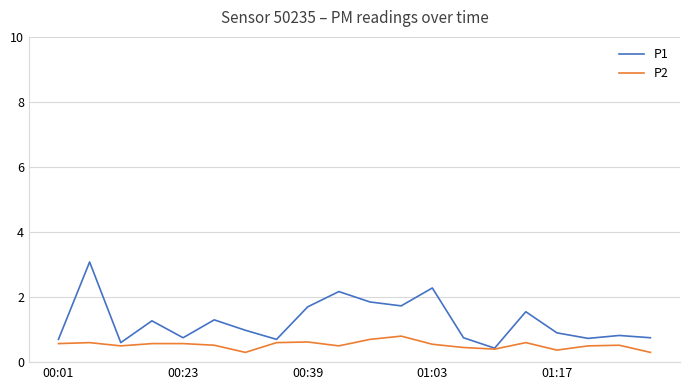

List the series in order of their overall mean, lowest first.

P2, P1